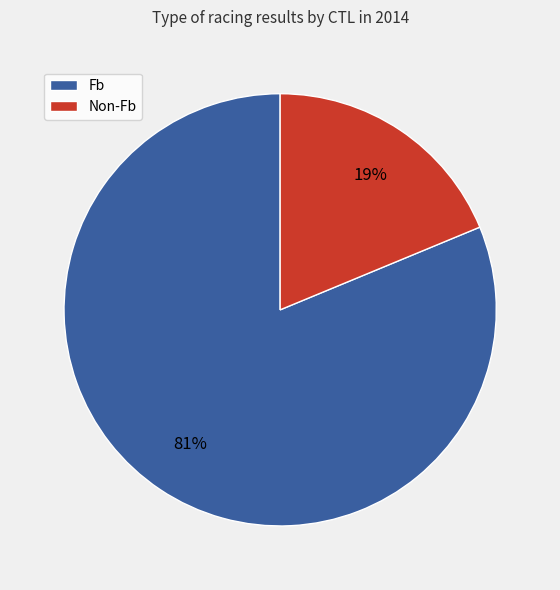

Is there a majority slice in this chart?

Yes